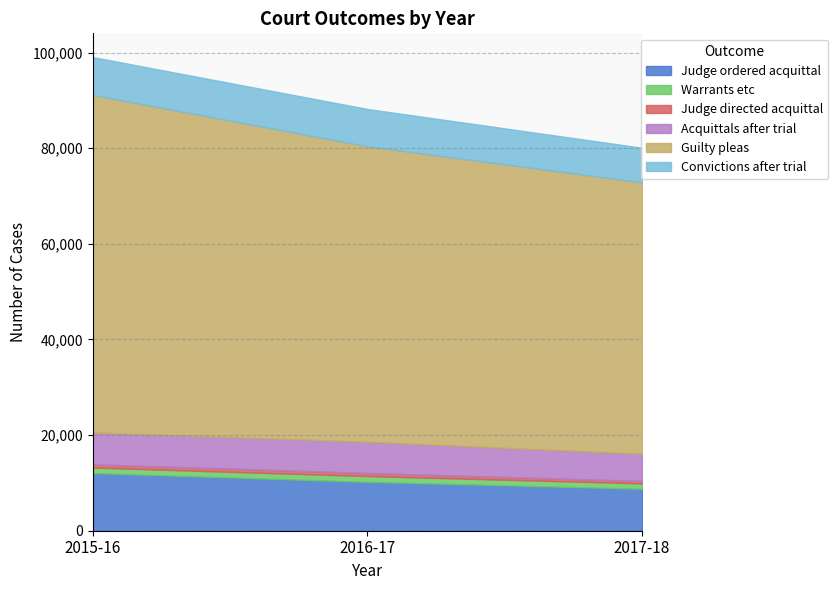

Which series has the widest spread of values?

Guilty pleas